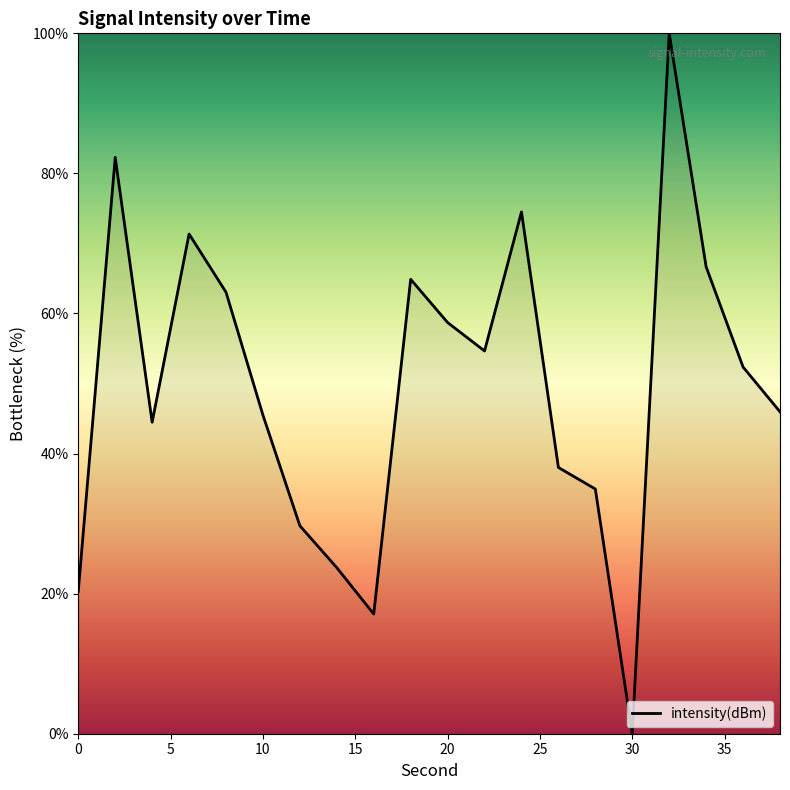

What is the difference between the maximum and minimum values?

100.0